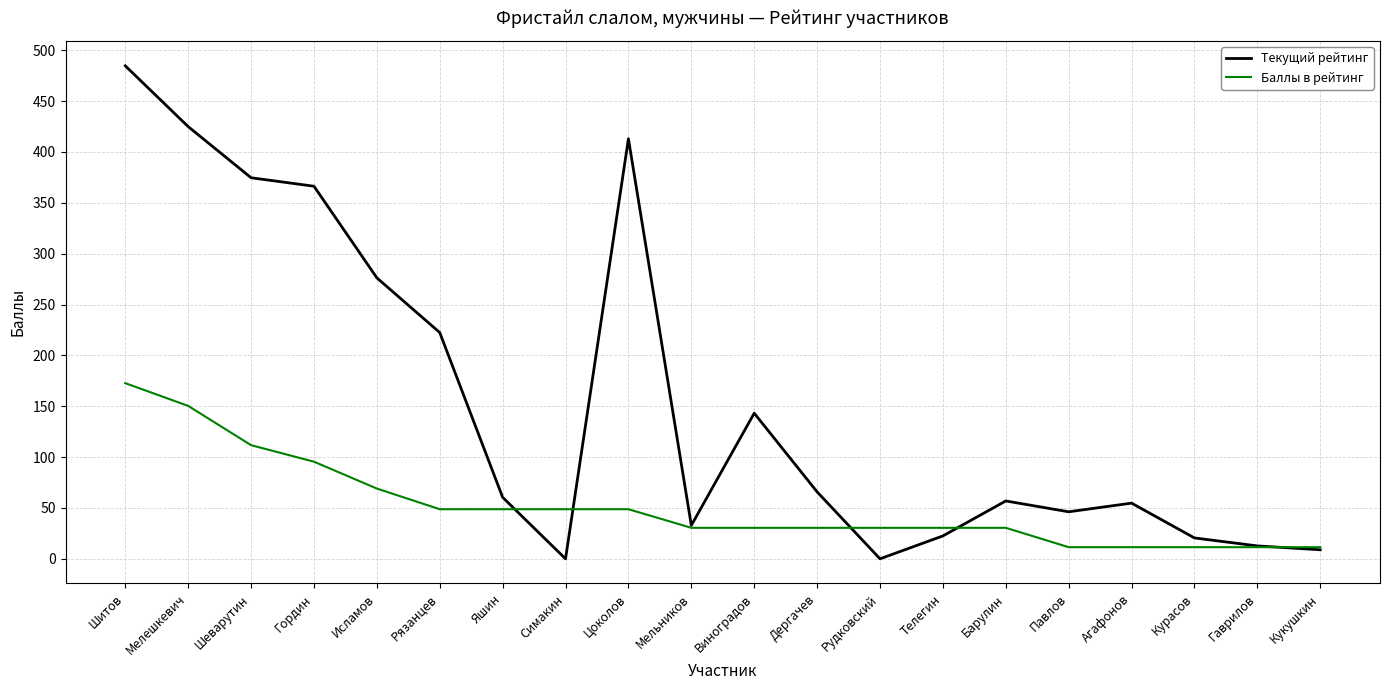

Which series has the widest spread of values?

Текущий рейтинг